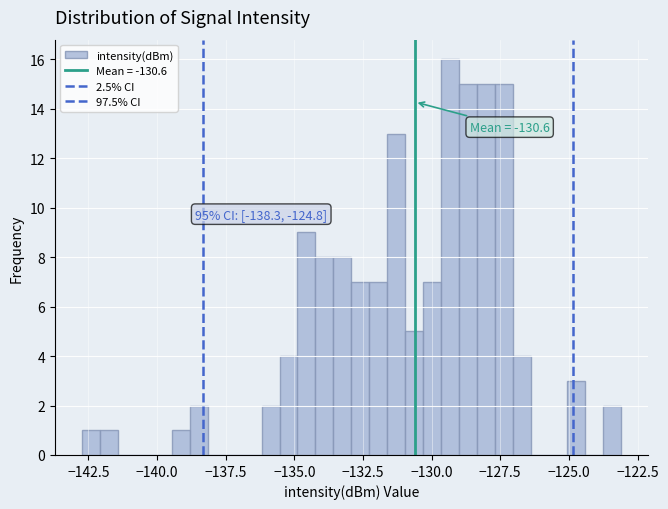

Read against the x-axis, roughly where is the centre of the tallest bar?

-129.5